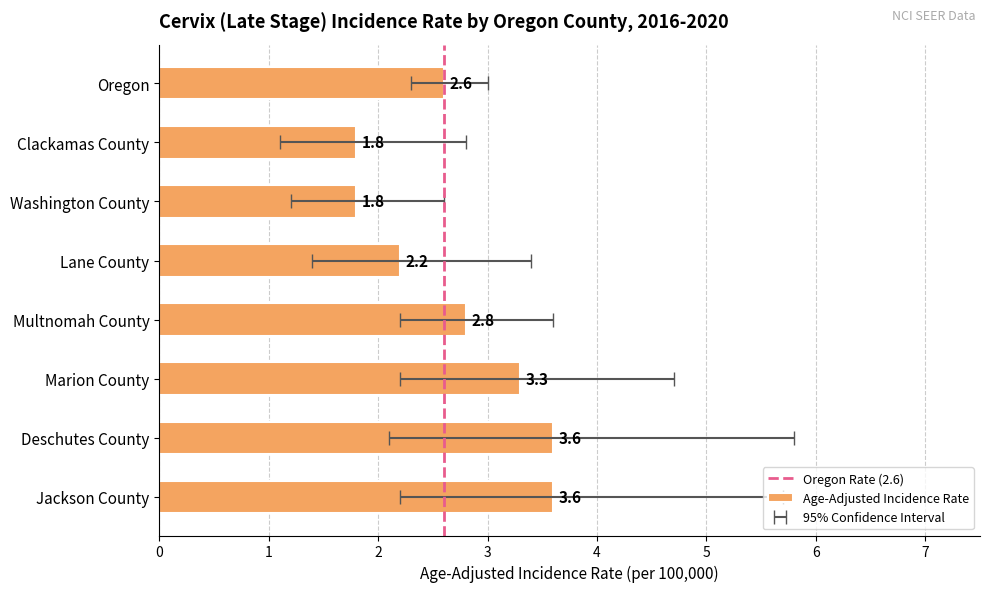

Which series has the largest total across all categories?

Upper 95% CI